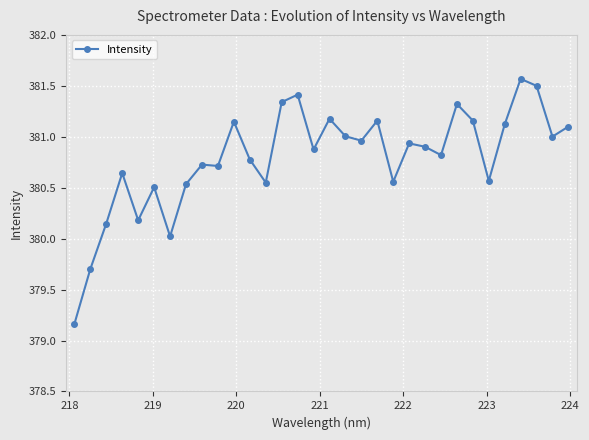

What is the value of the 15th point from the left?

381.4